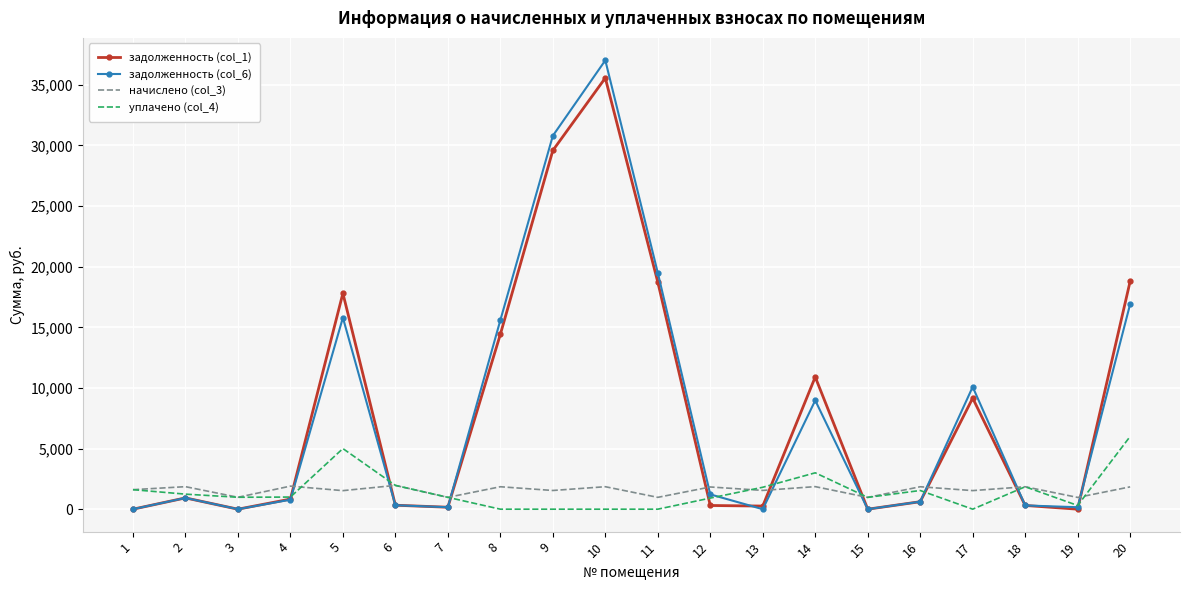

List the series in order of their peak value, lowest first.

начислено (col_3), уплачено (col_4), задолженность (col_1), задолженность (col_6)